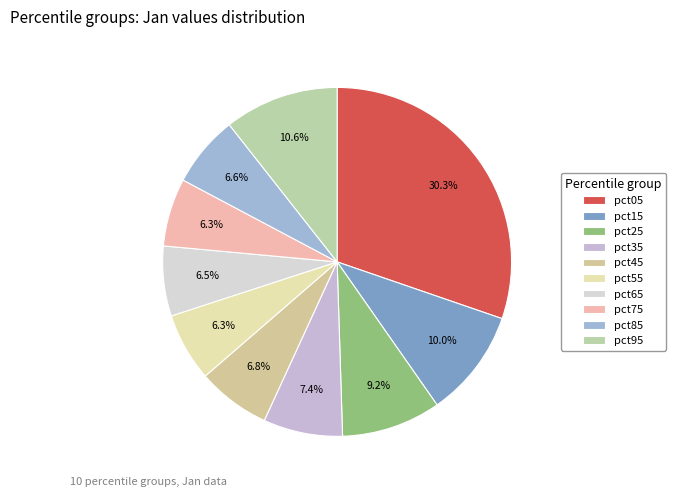

The pct35 slice represents 1% of the pie. True or false?

False